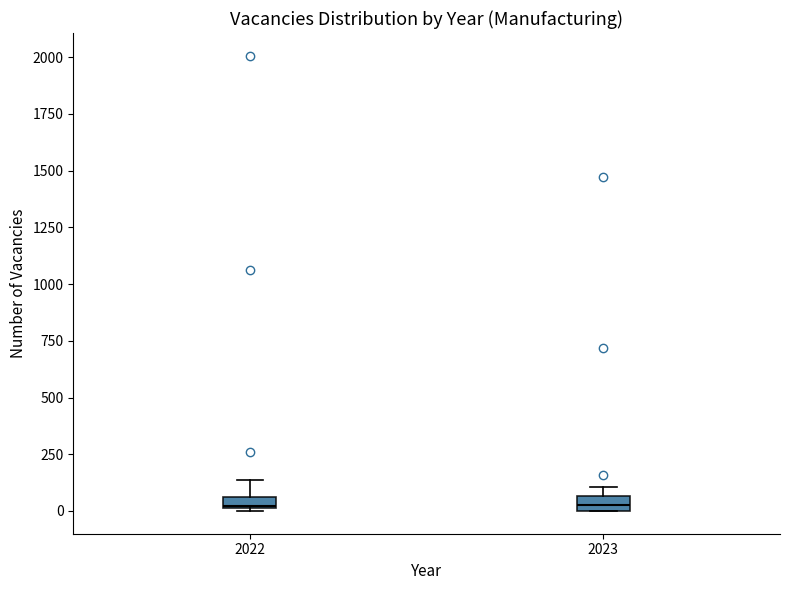

Where is the lower edge of the box at x = 2022 on the y-axis? The values are not printed on the chart, so give them approximately, as read against the axis.

0